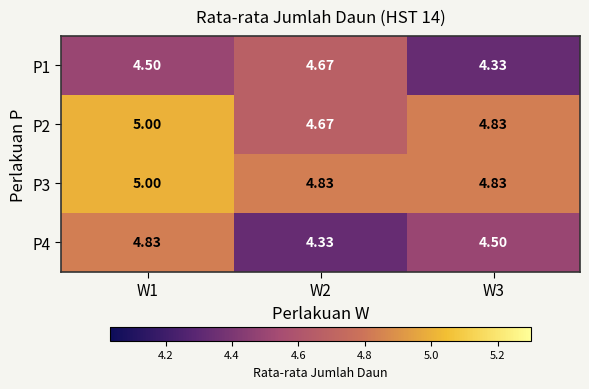

Is the value of P4 at W1 greater than the value of P1 at W1?

Yes